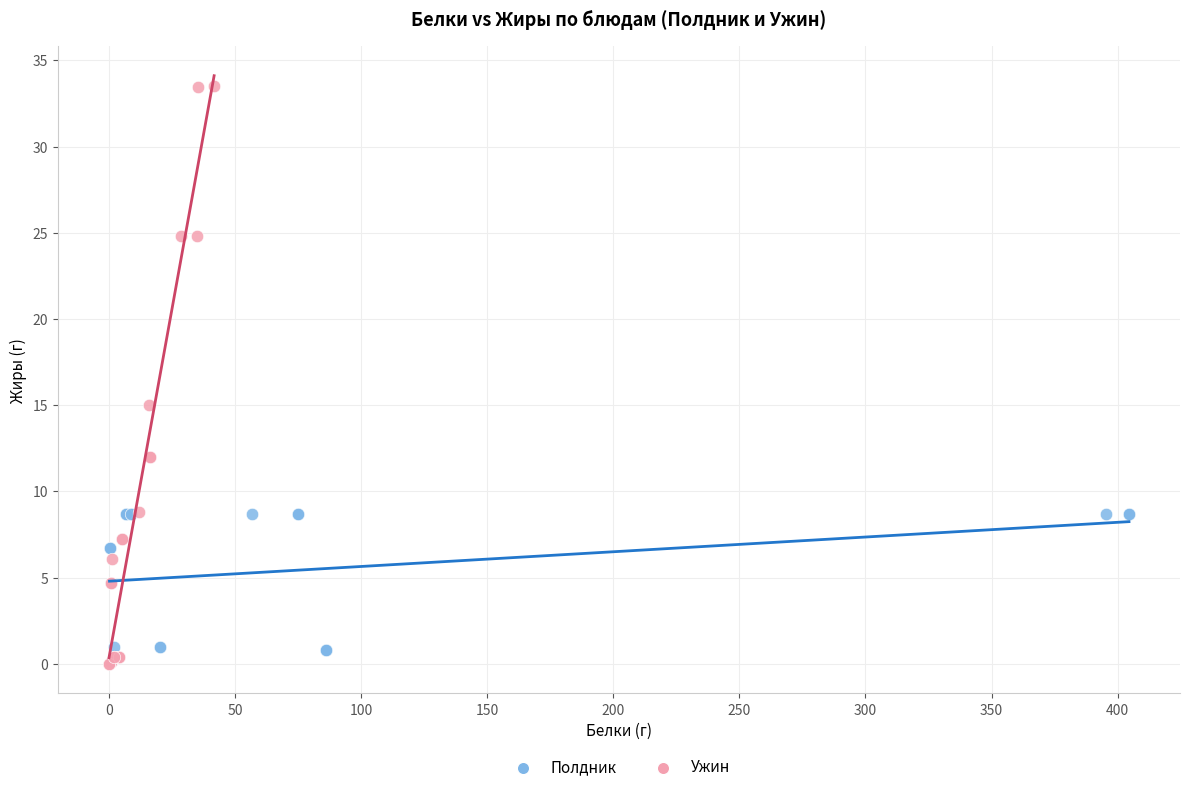

What are all the series names shown in the legend?

Полдник, Ужин